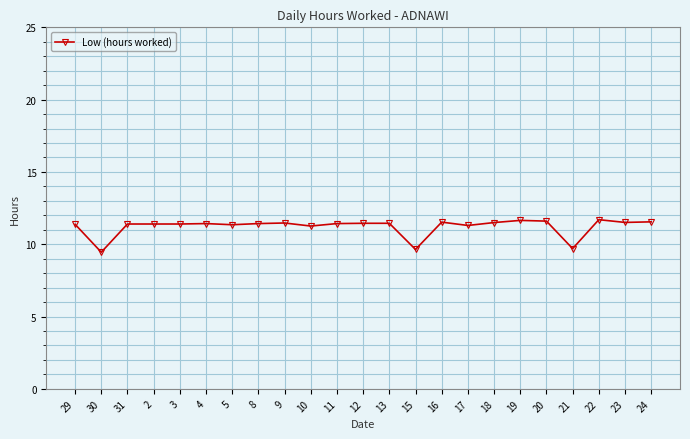

What is the difference between the values at 15 and 18?

1.9